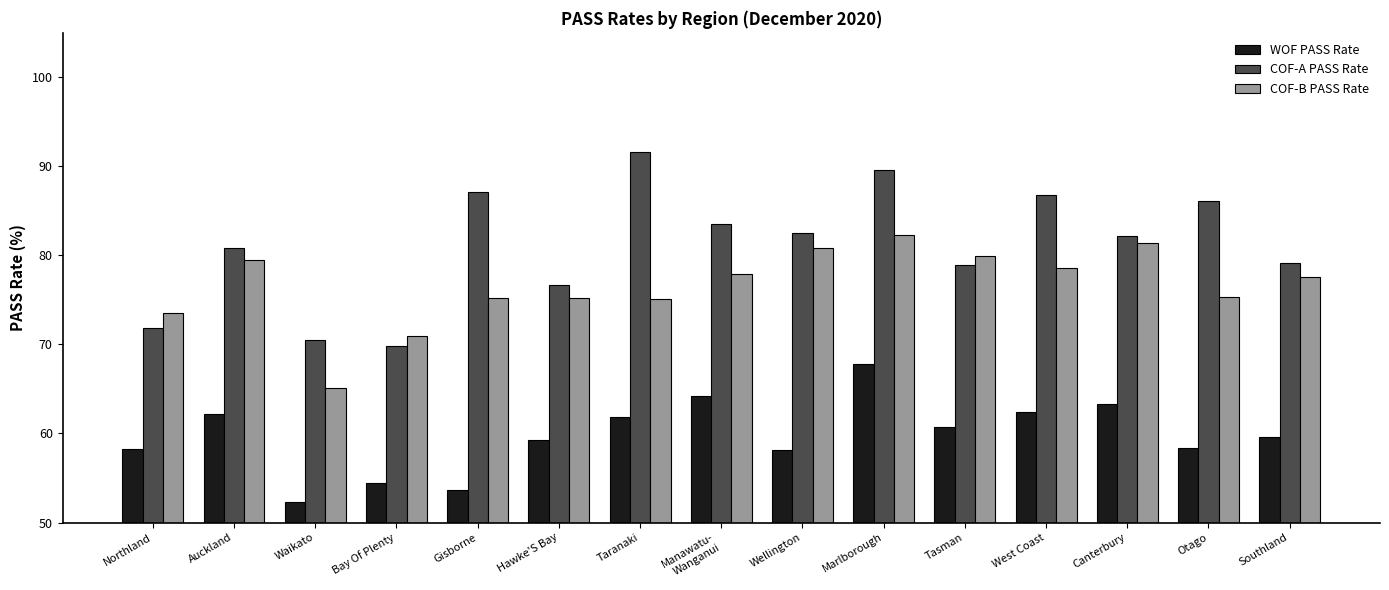

What is the approximate value of COF-B PASS Rate at Canterbury?

81.4